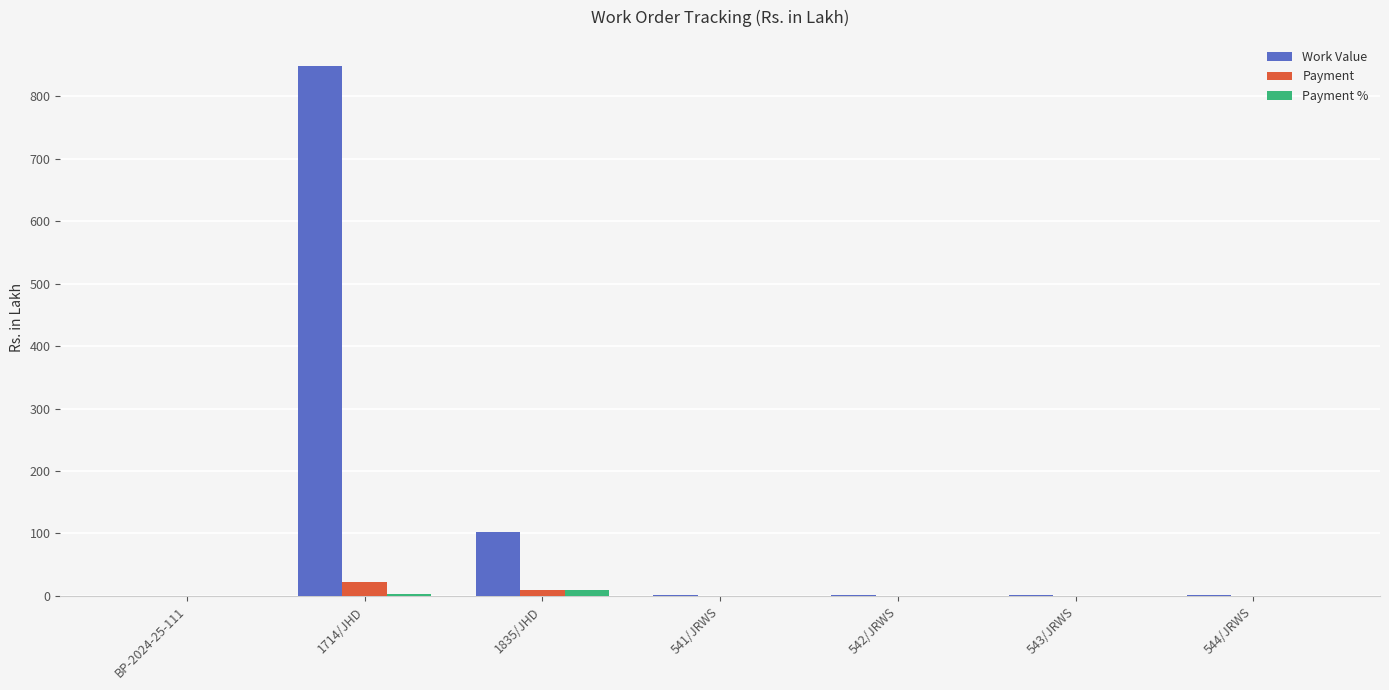

Is the value of Work Value at 1835/JHD greater than the value of Payment % at 541/JRWS?

Yes